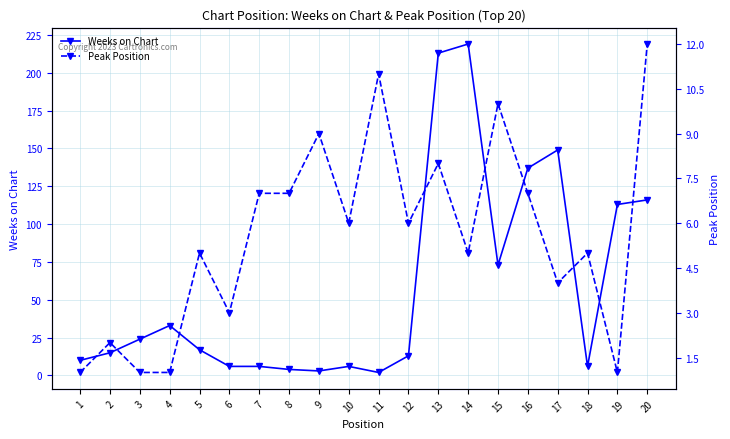

Rank the categories by Weeks on Chart value from highest to lowest.

14, 13, 17, 16, 20, 19, 15, 4, 3, 5, 2, 12, 1, 6, 7, 10, 18, 8, 9, 11